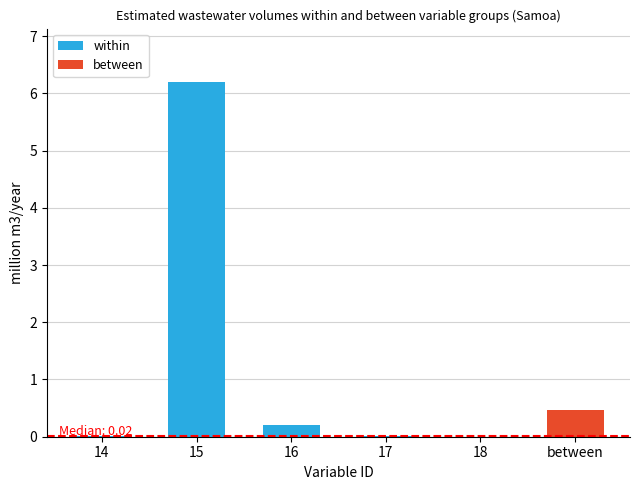

Which label corresponds to the largest value in the chart?

15